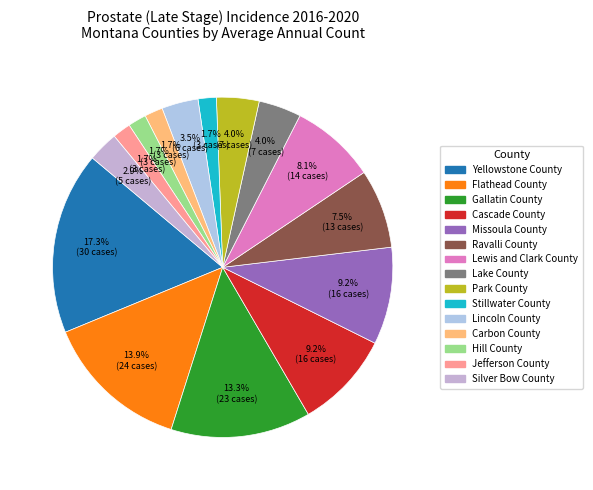

To the nearest percent, what is the average slice percentage?

7%